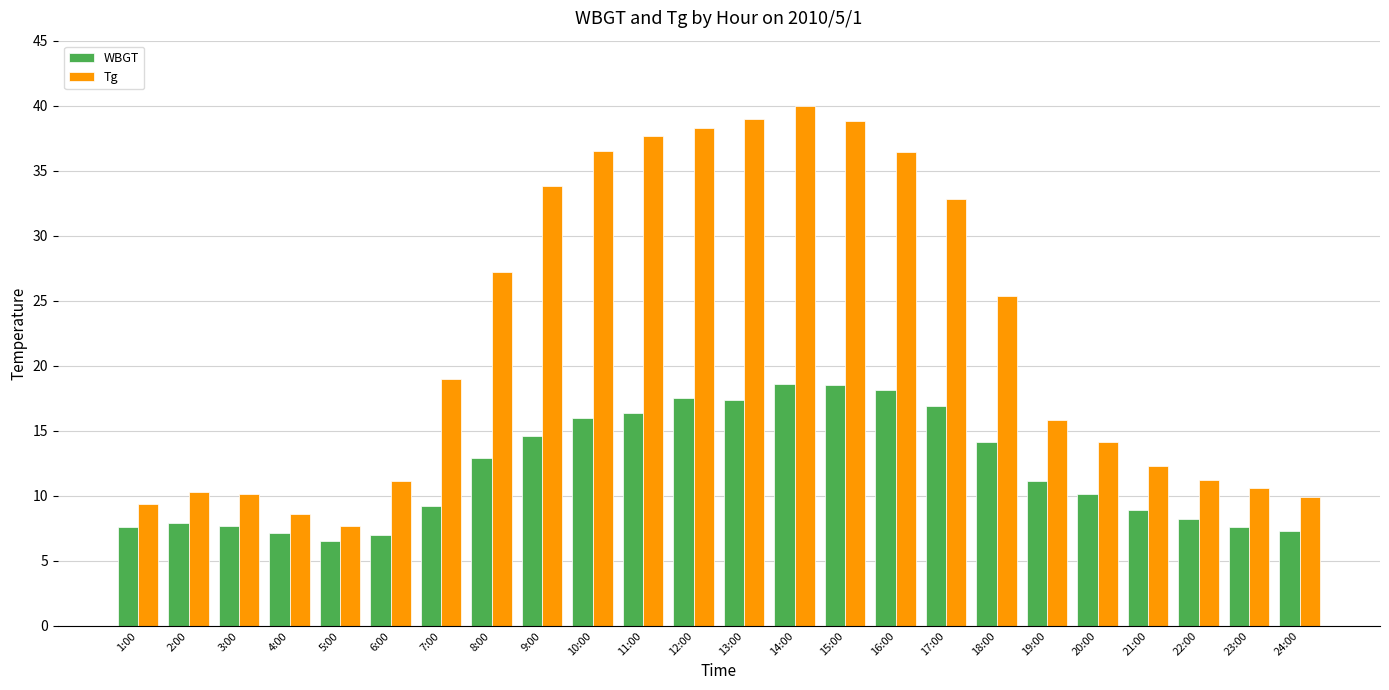

Is it true that WBGT equals 22.3 at 18:00?

False